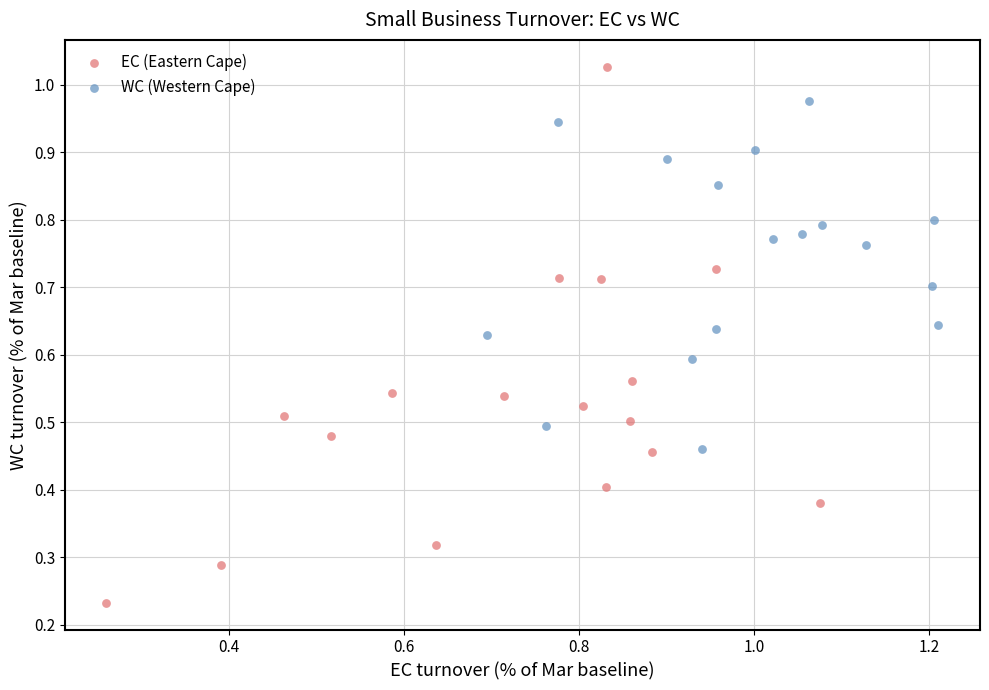

Which series reaches the maximum Y coordinate?

EC (Eastern Cape)